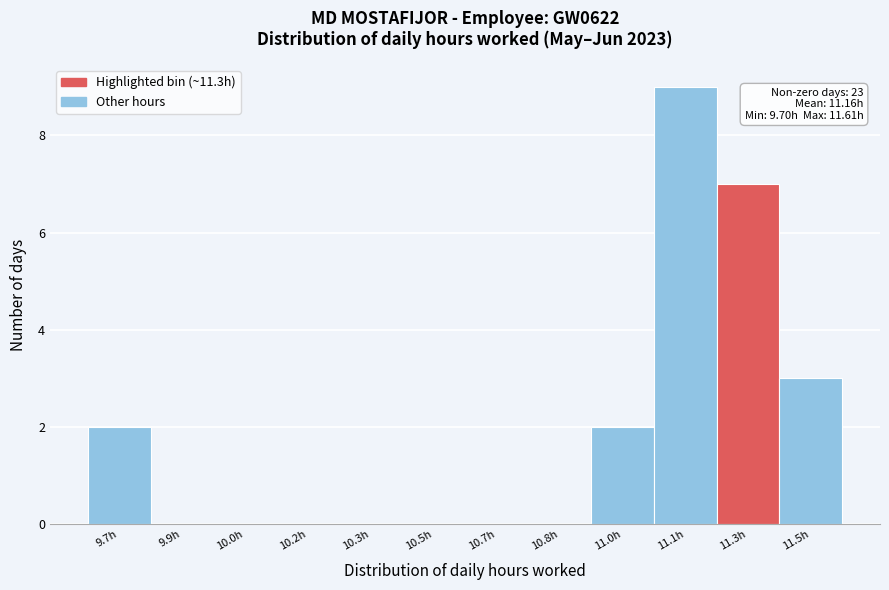

Reading right to left, what are all the values shown in this chart?

11.5h=3	11.3h=7	11.1h=9	11.0h=2	10.8h=0	10.7h=0	10.5h=0	10.3h=0	10.2h=0	10.0h=0	9.9h=0	9.7h=2